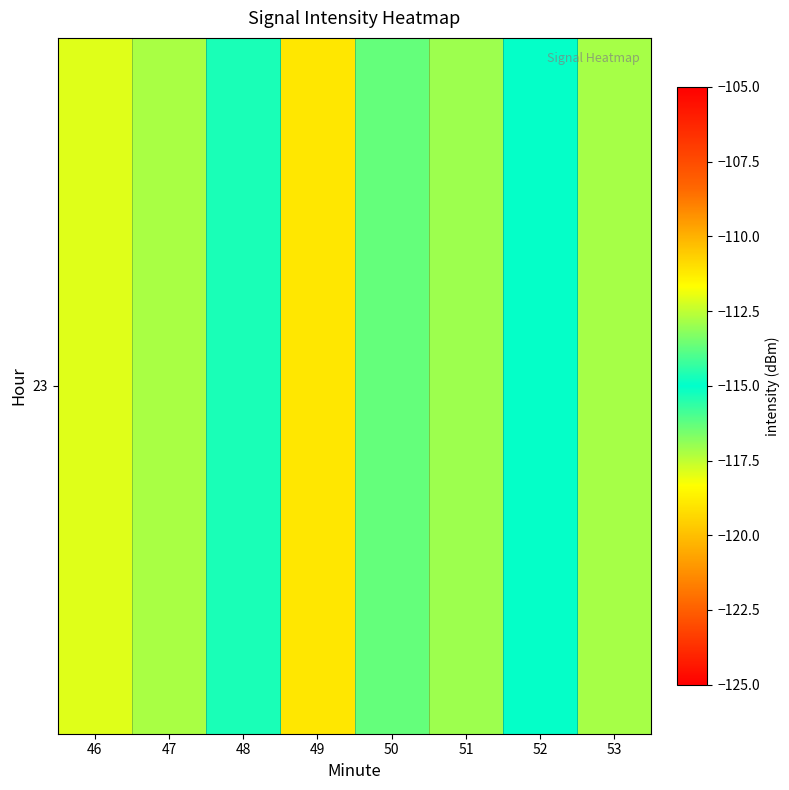

How many series are shown in this chart?

1